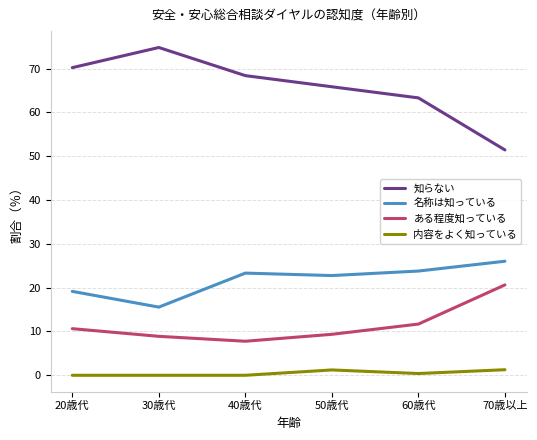

True or false: 名称は知っている and ある程度知っている intersect in this chart.

False